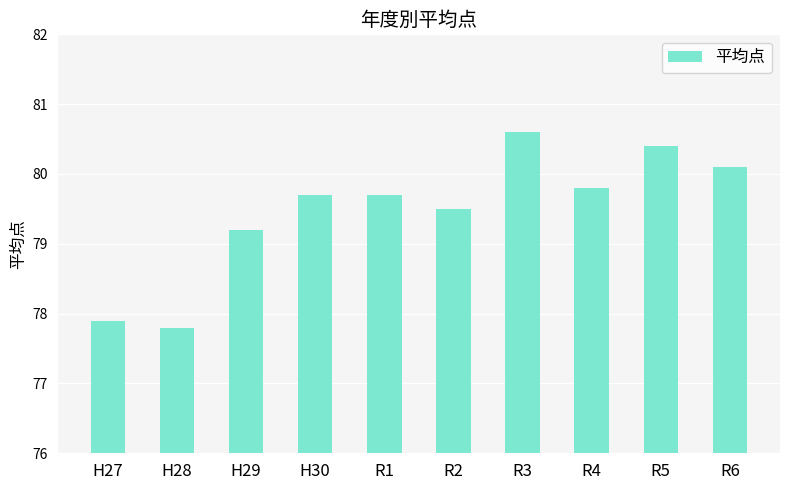

What is the maximum value shown in the chart?

80.6